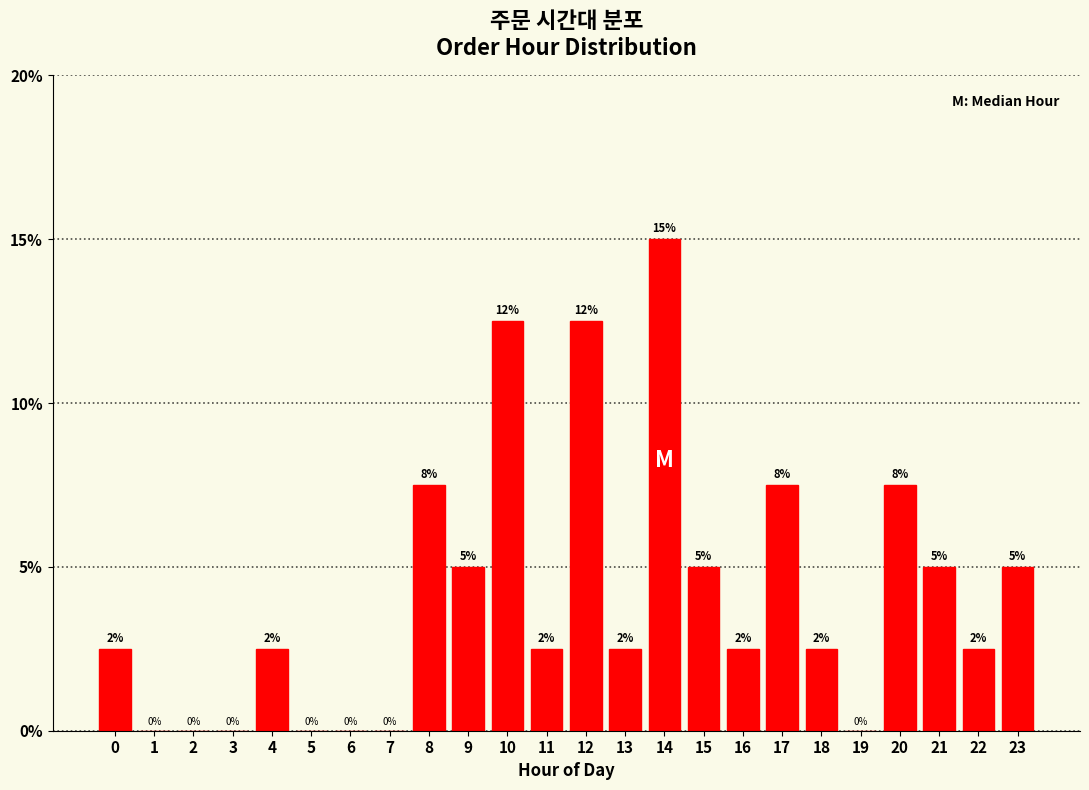

Are the bars horizontal?

No